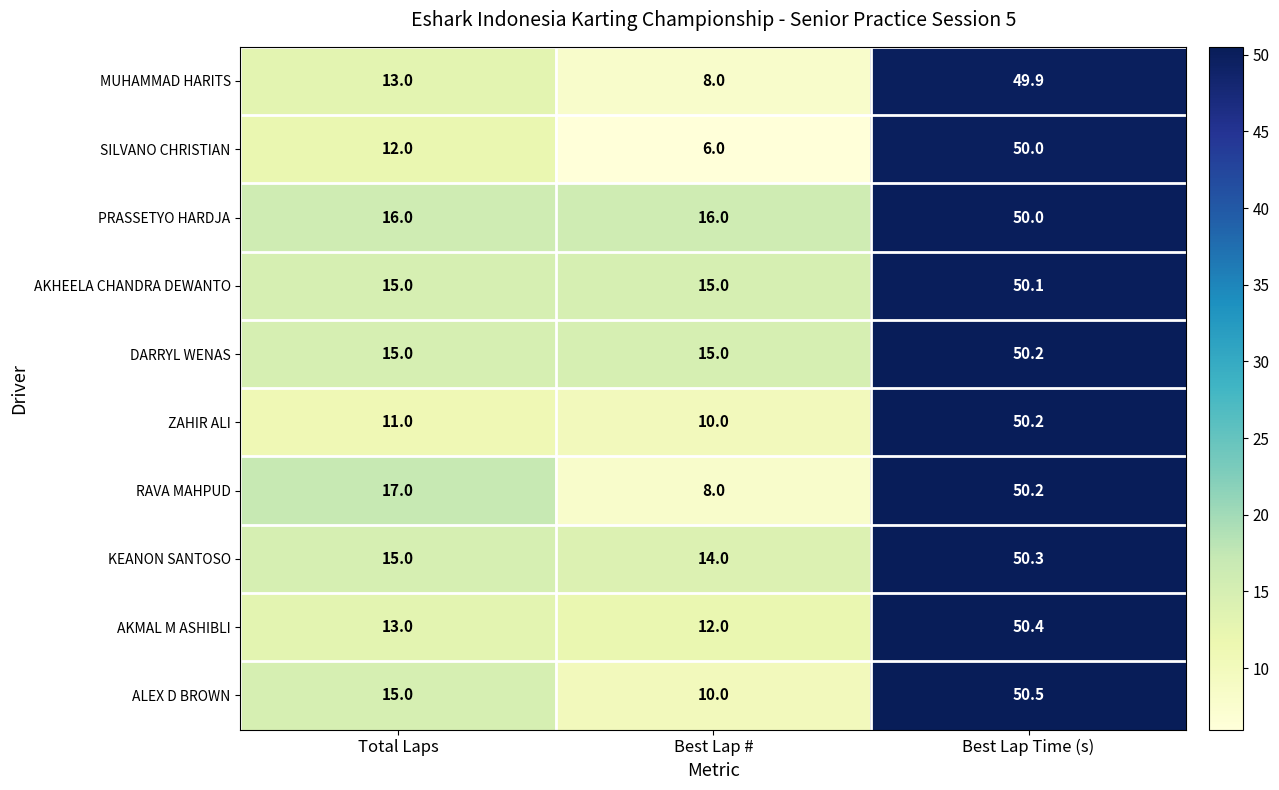

What is the highest value of the SILVANO CHRISTIAN series?

50.0